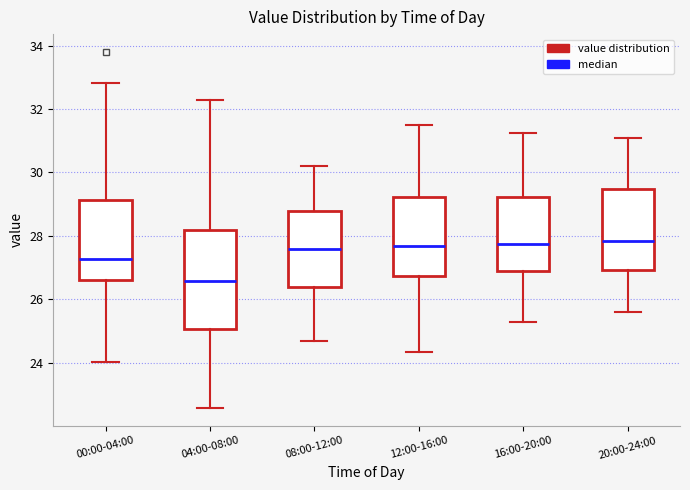

Which box is the tallest, from its lower edge to its upper edge?

04:00-08:00